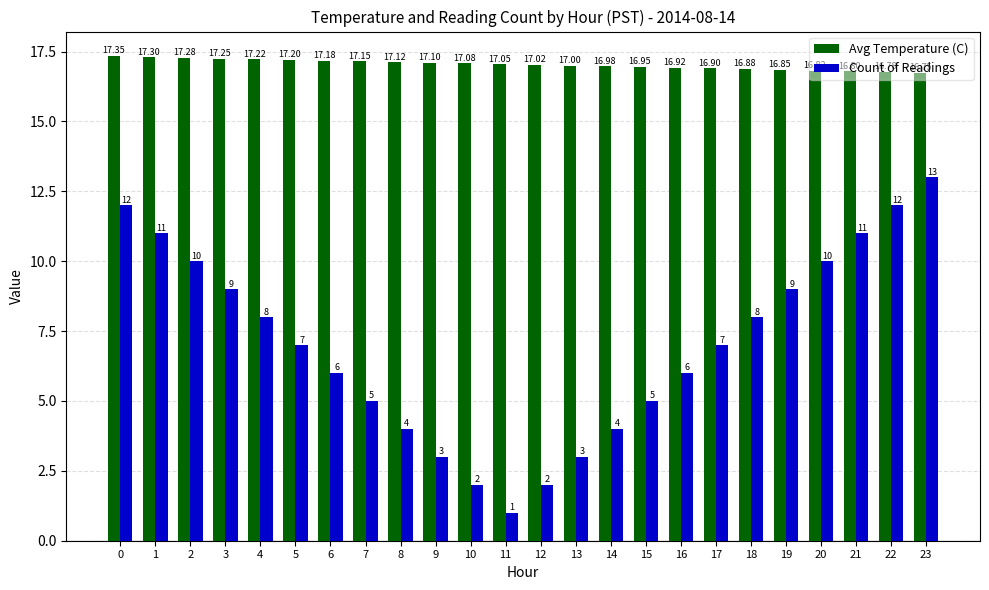

Is the value of Avg Temperature (C) at 7 greater than the value of Count of Readings at 3?

Yes